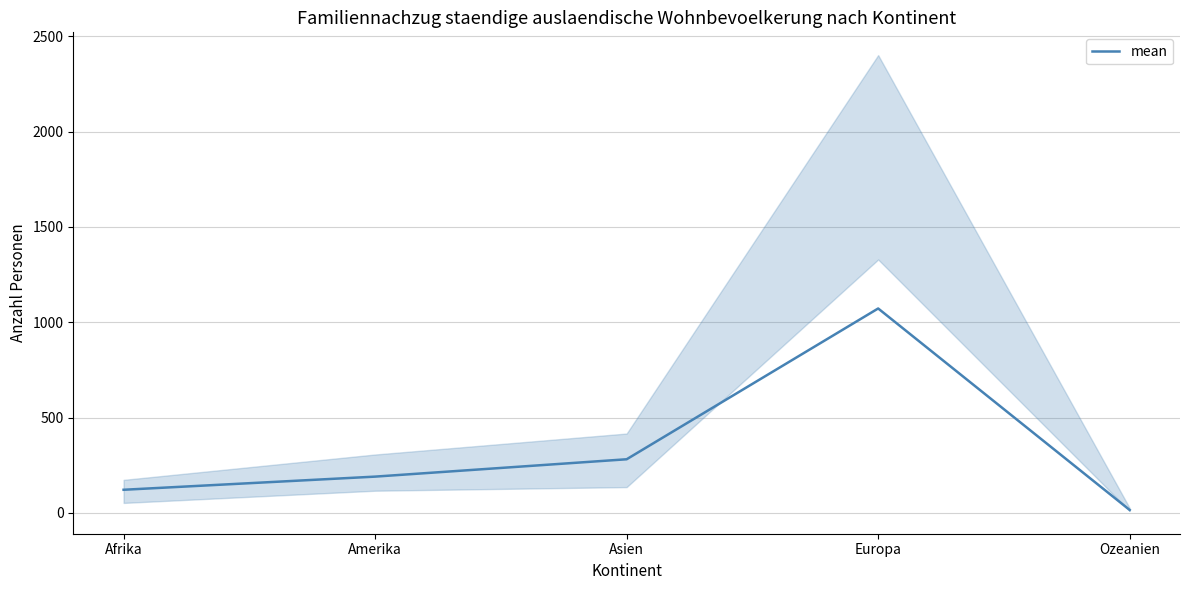

Reading right to left, extract all data points from this chart.

15	1072	281	190	121